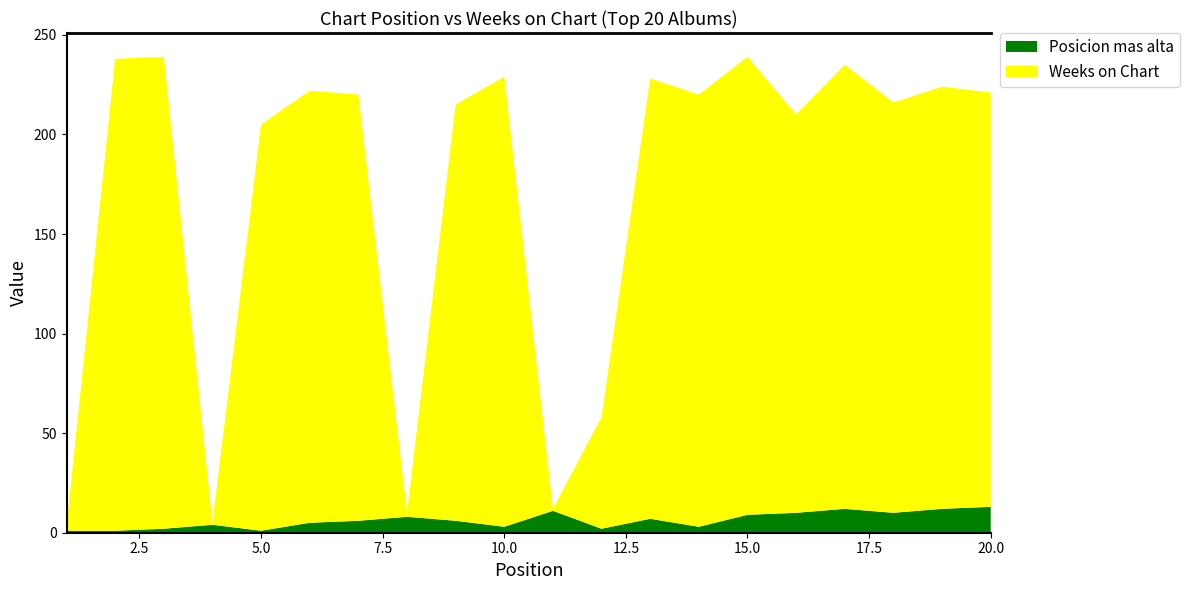

Reading left to right, extract all data points from this chart.

Posicion mas alta: 1	1	2	4	1	5	6	8	6	3	11	2	7	3	9	10	12	10	12	13
Weeks on Chart: 2	237	237	1	204	217	214	2	209	226	1	56	221	217	230	200	223	206	212	208